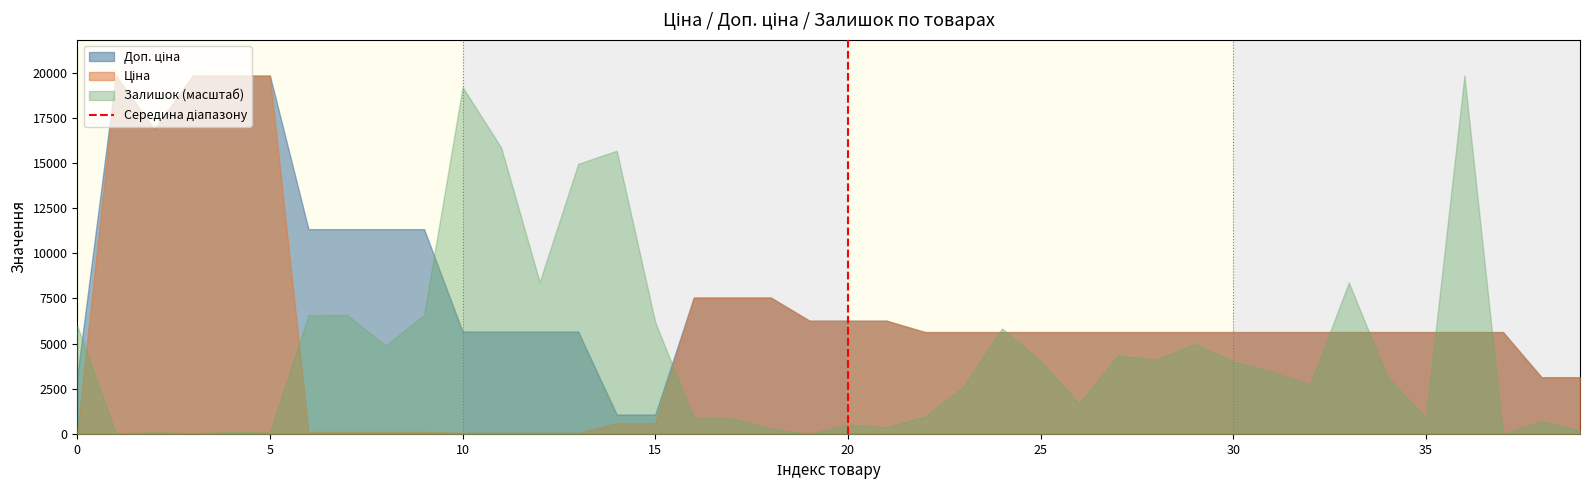

What is the maximum value shown in the chart?

19831.1